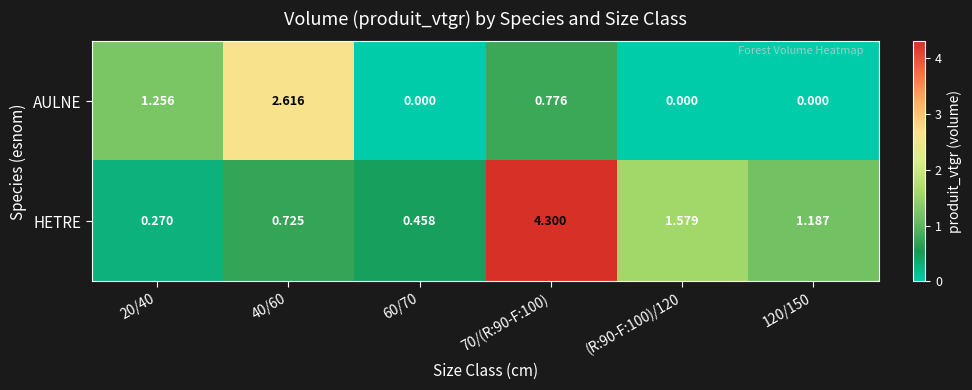

Which series has the largest total across all categories?

HETRE